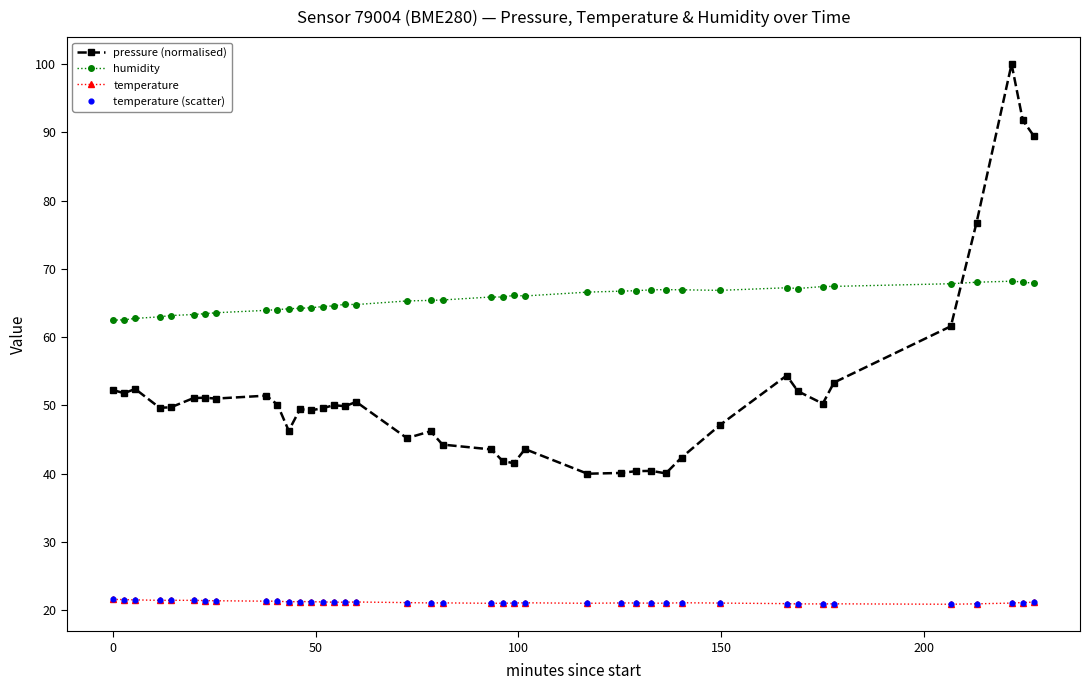

Which series has the largest total across all categories?

humidity